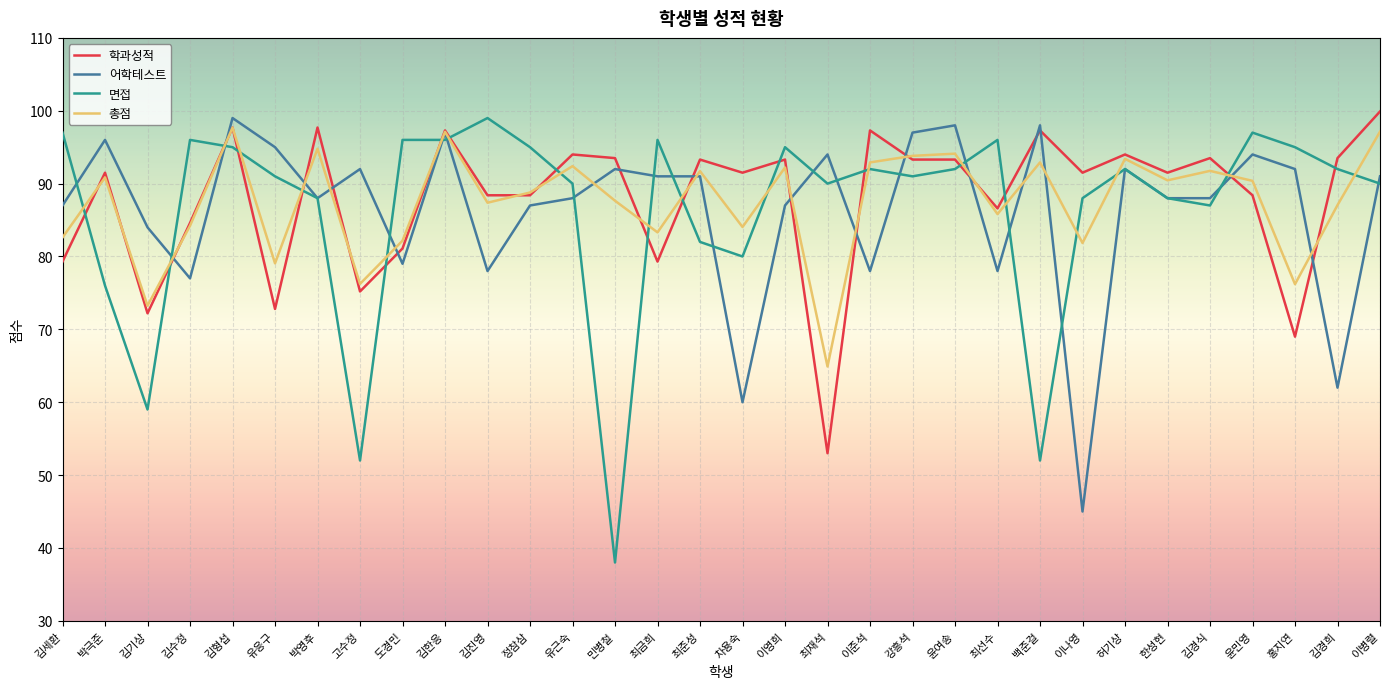

How many categories are shown in the chart?

32